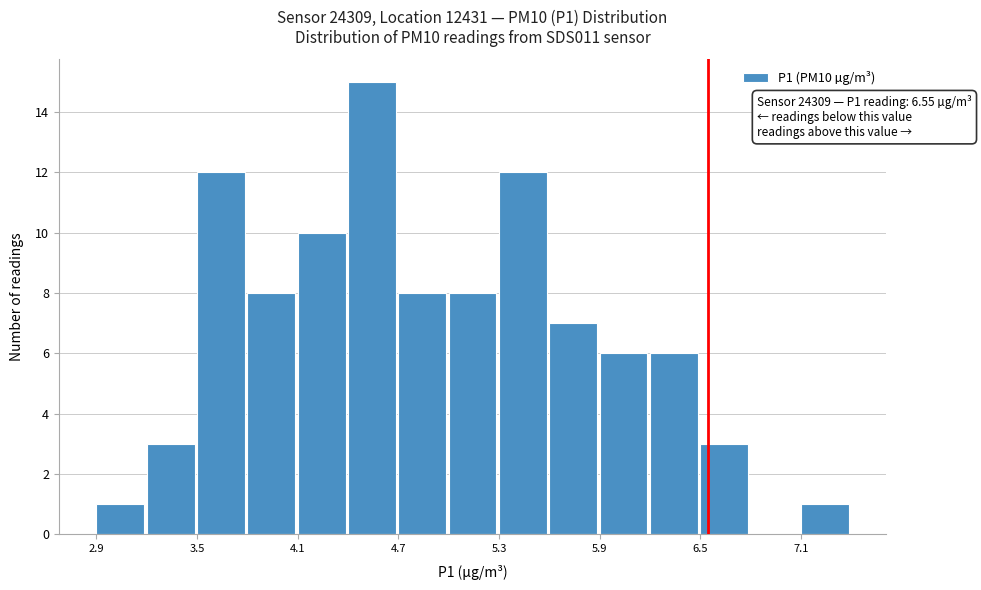

Around what value on the x-axis is the tallest bar? Give the approximate position of its centre, as read against the axis.

4.5